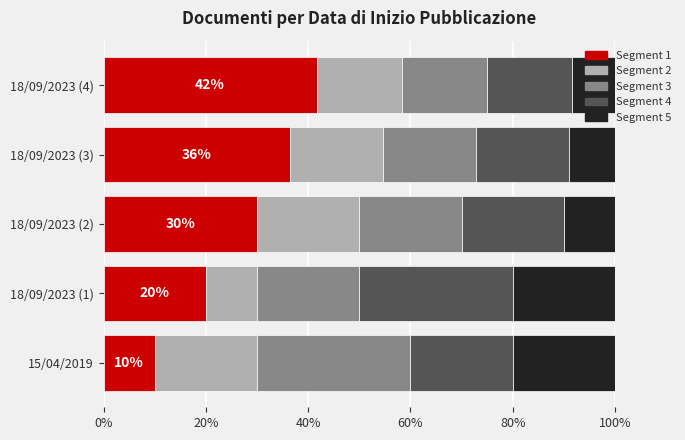

What is the average value of the Segment 1 series?

27.6